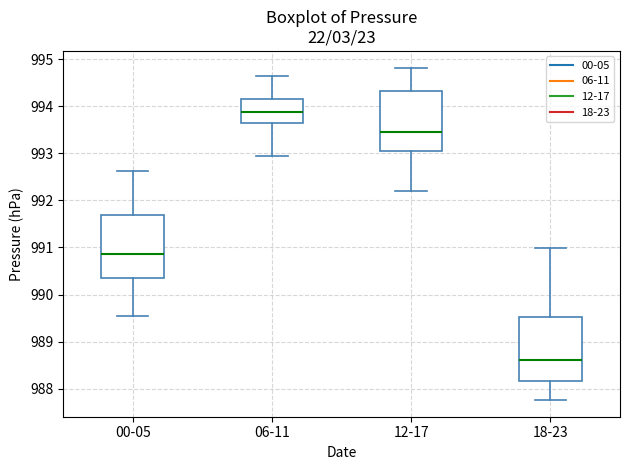

Where does the median line of the box for 18-23 sit on the y-axis? The values are not printed on the chart, so give them approximately, as read against the axis.

988.6